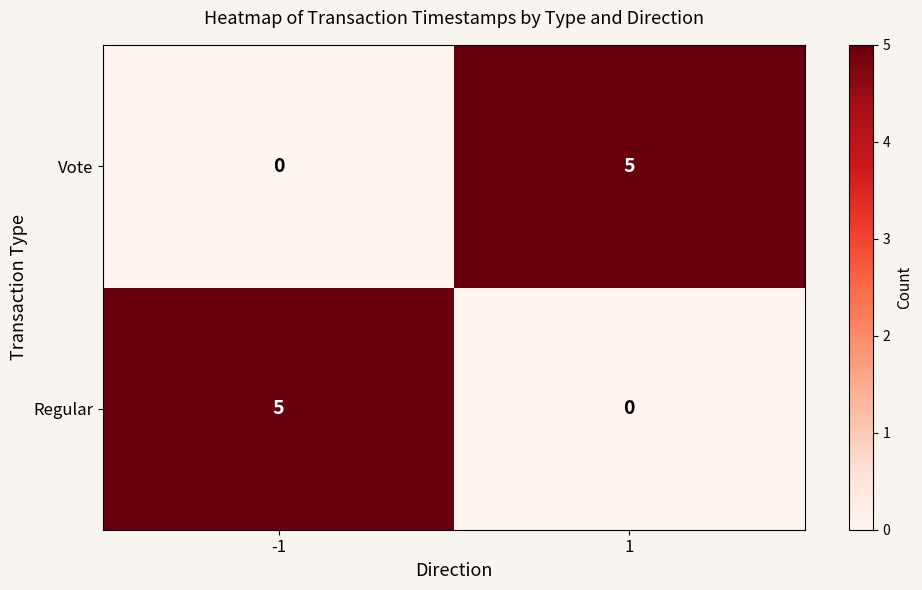

Reading left to right, extract all data points from this chart.

Vote: 0	5
Regular: 5	0